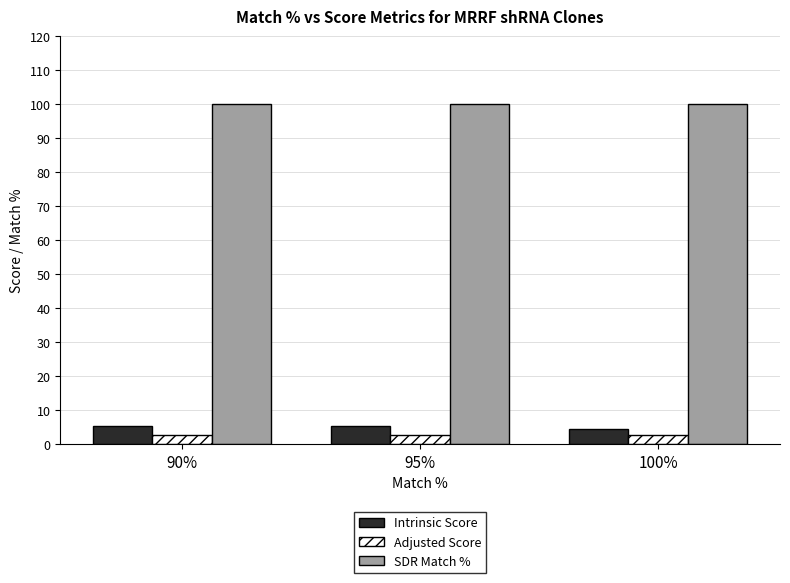

What is the spread (max minus min) of values at 100%?

97.5